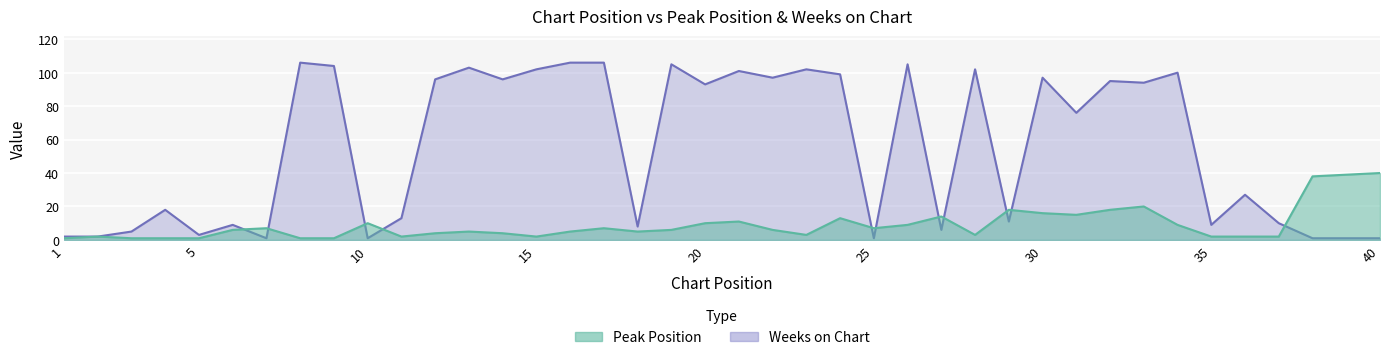

Reading left to right, transcribe all the data shown in this chart.

Peak Position: 1	2	1	1	1	6	7	1	1	10	2	4	5	4	2	5	7	5	6	10	11	6	3	13	7	9	14	3	18	16	15	18	20	9	2	2	2	38	39	40
Weeks on Chart: 2	2	5	18	3	9	1	106	104	1	13	96	103	96	102	106	106	8	105	93	101	97	102	99	1	105	6	102	11	97	76	95	94	100	9	27	10	1	1	1